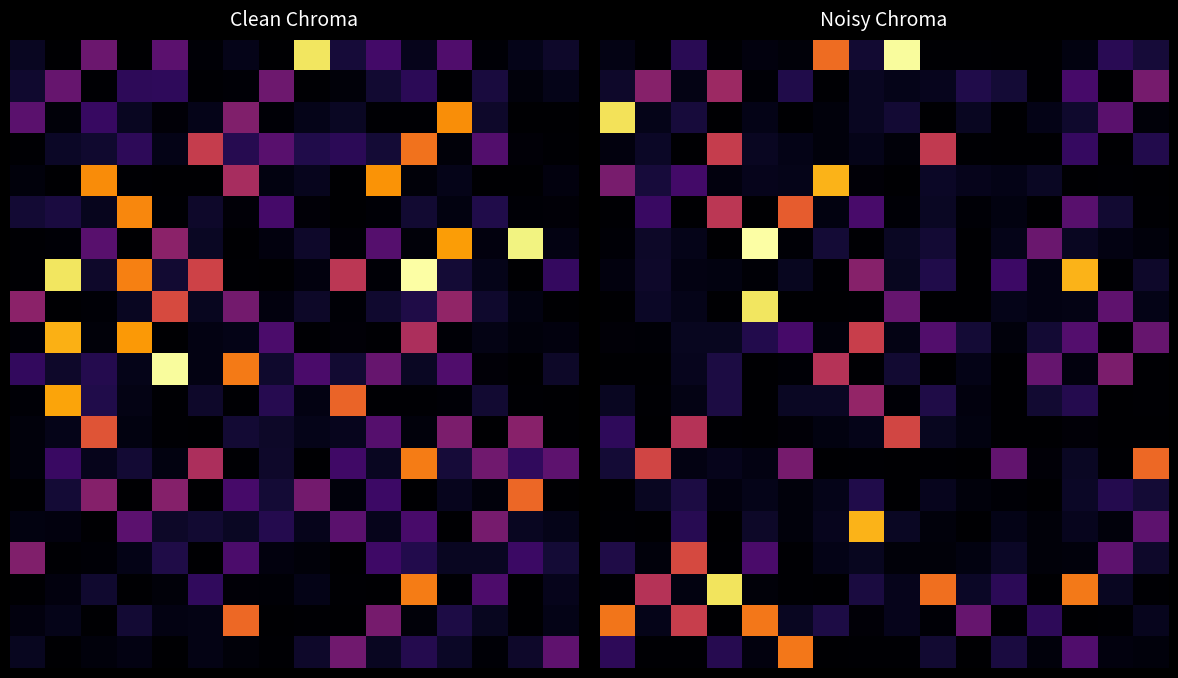

How many series are shown in this chart?

20